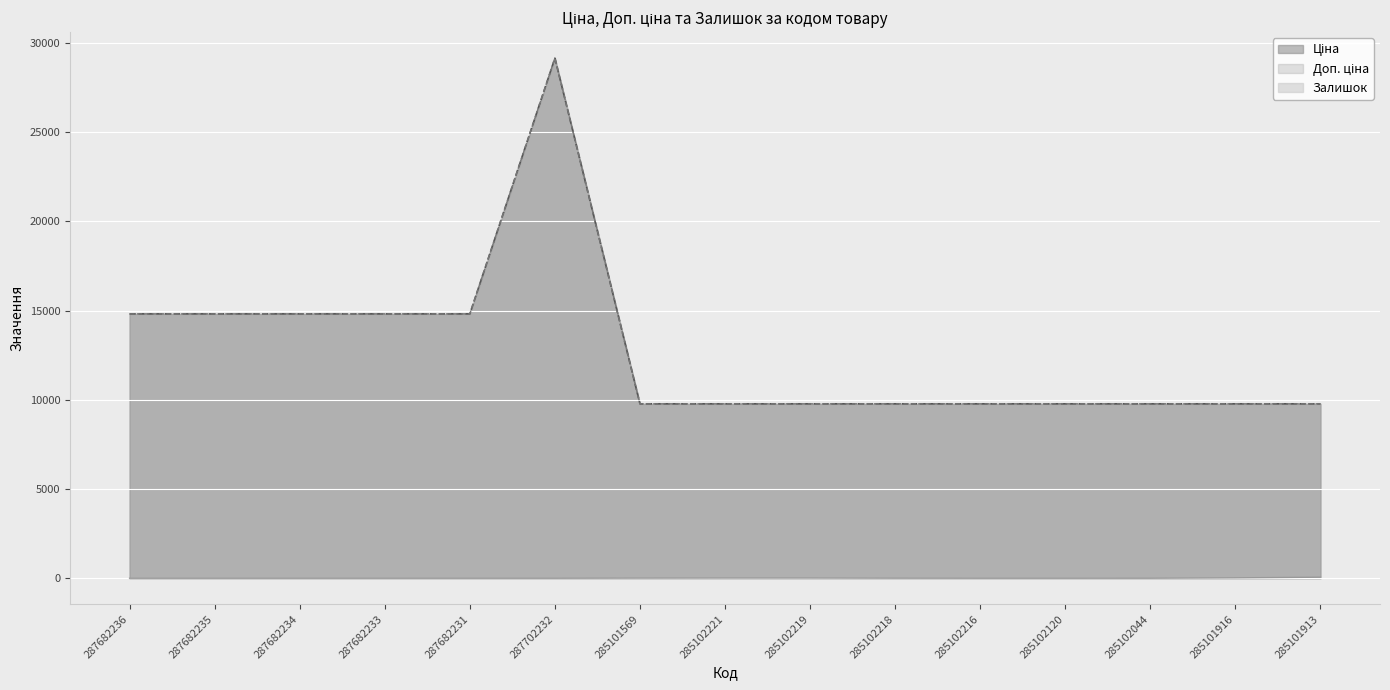

True or false: Залишок and Доп. ціна intersect in this chart.

False